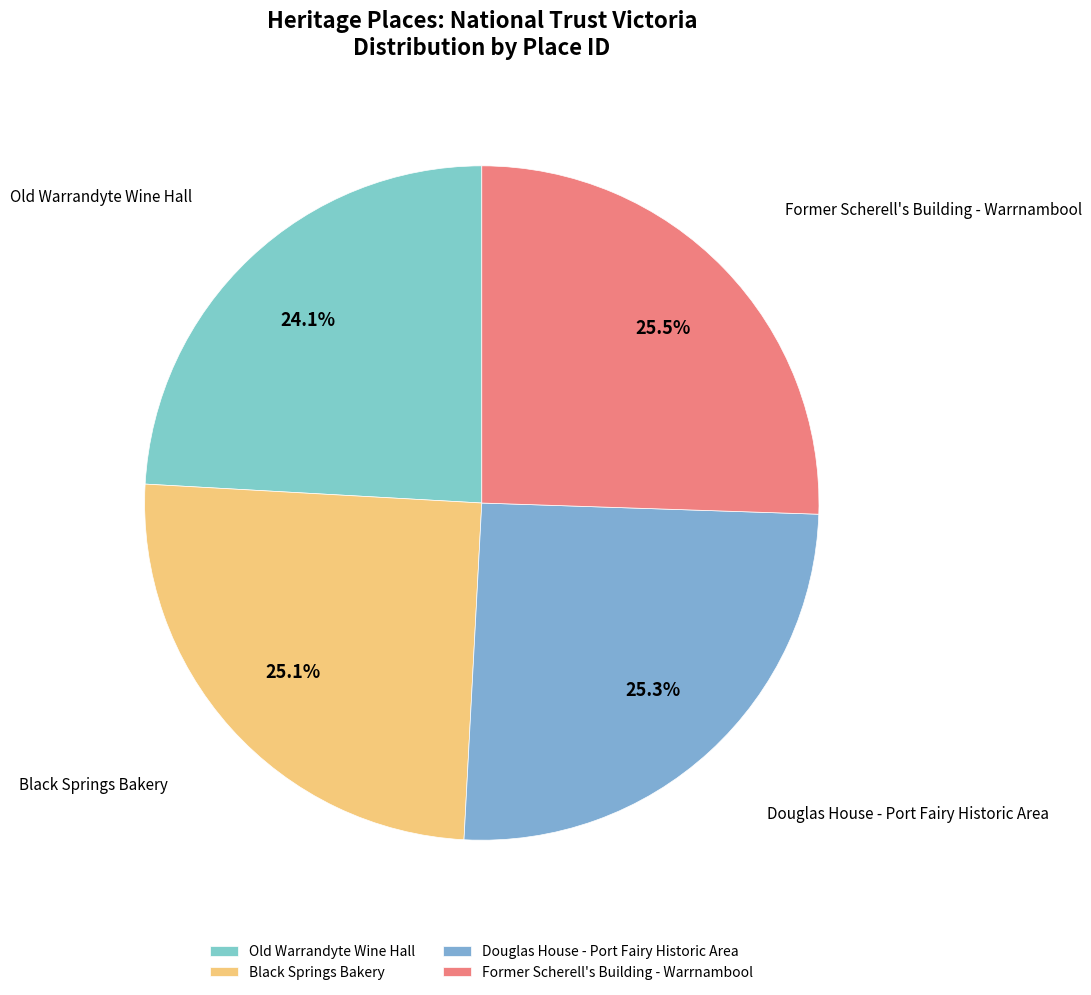

To the nearest percent, what portion does Black Springs Bakery represent?

25%